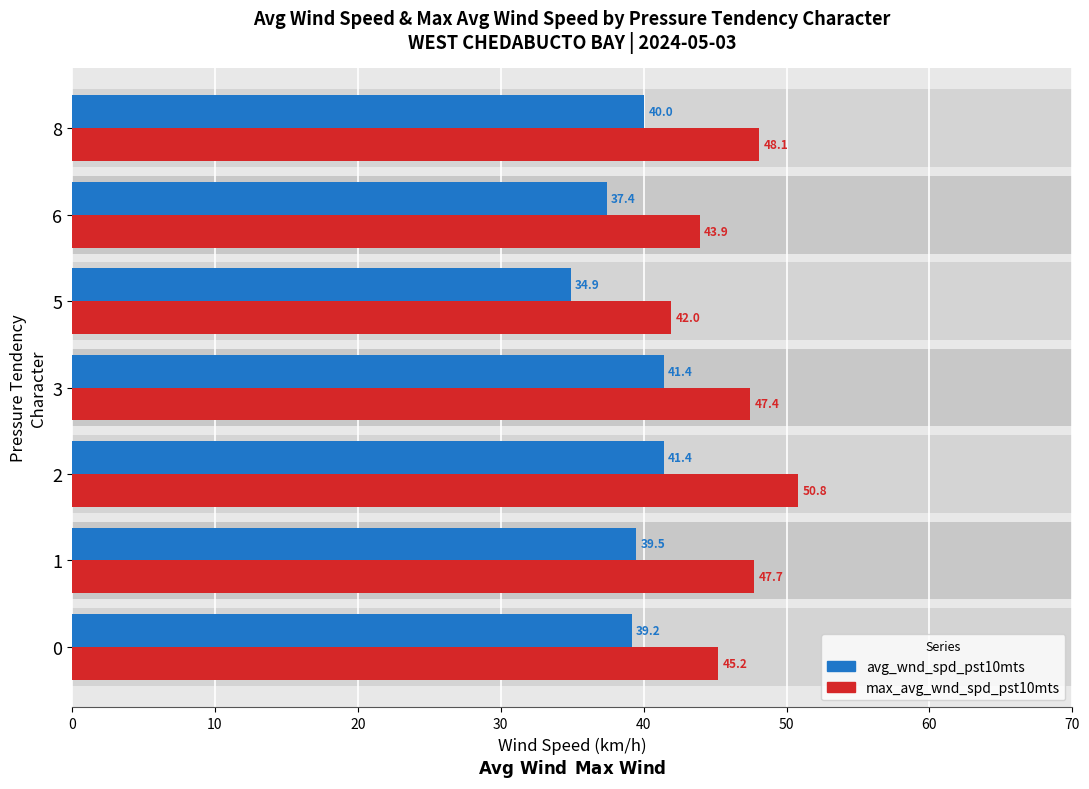

The avg_wnd_spd_pst10mts series shows 39.2 at 0. True or false?

True